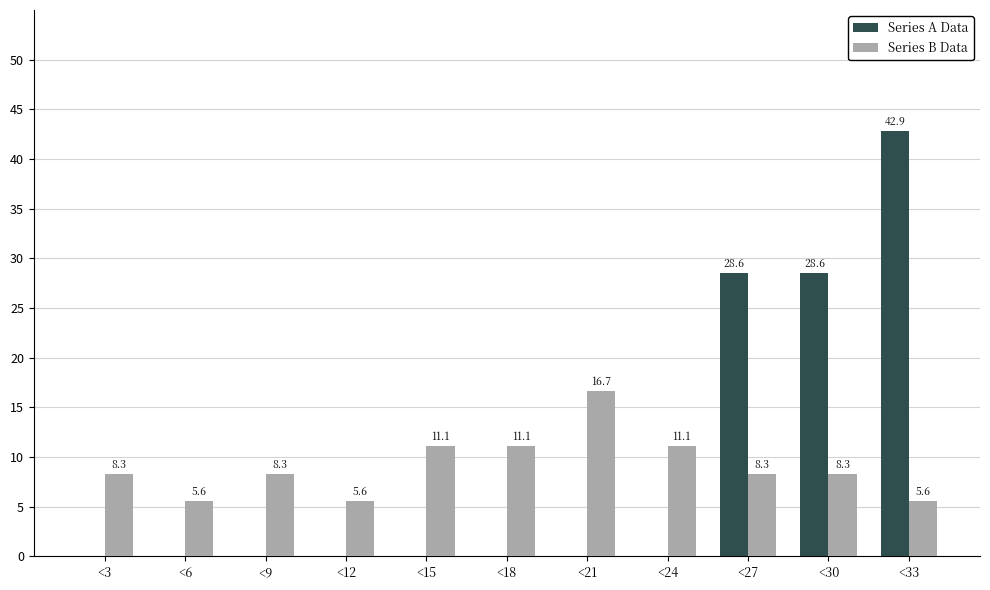

Reading left to right, what are all the values shown in this chart?

Series A Data: <3=0.0	<6=0.0	<9=0.0	<12=0.0	<15=0.0	<18=0.0	<21=0.0	<24=0.0	<27=28.6	<30=28.6	<33=42.9
Series B Data: <3=8.3	<6=5.6	<9=8.3	<12=5.6	<15=11.1	<18=11.1	<21=16.7	<24=11.1	<27=8.3	<30=8.3	<33=5.6